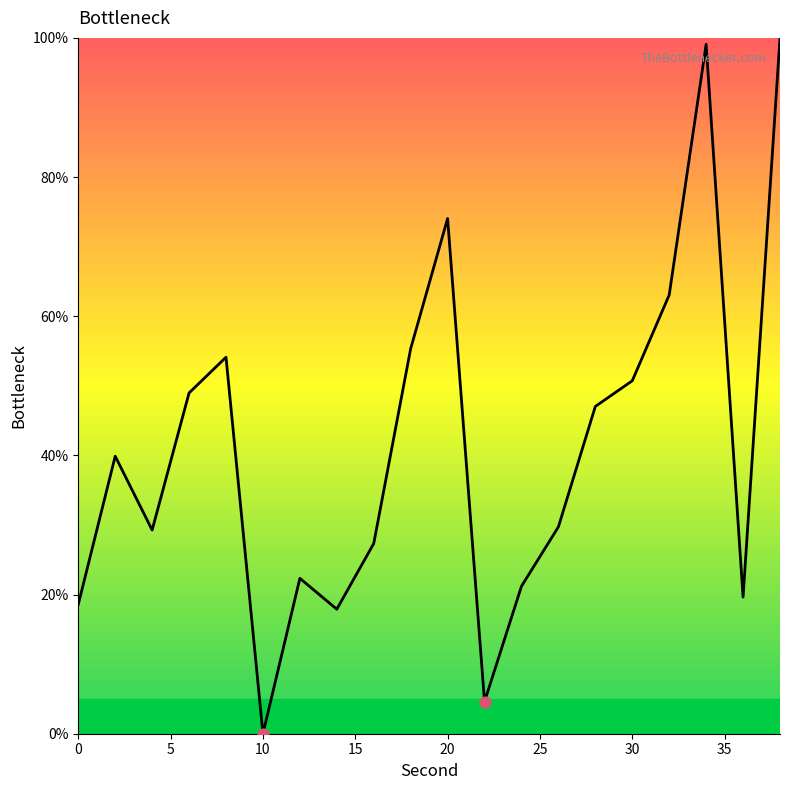

What is the maximum value shown in the chart?

100.0